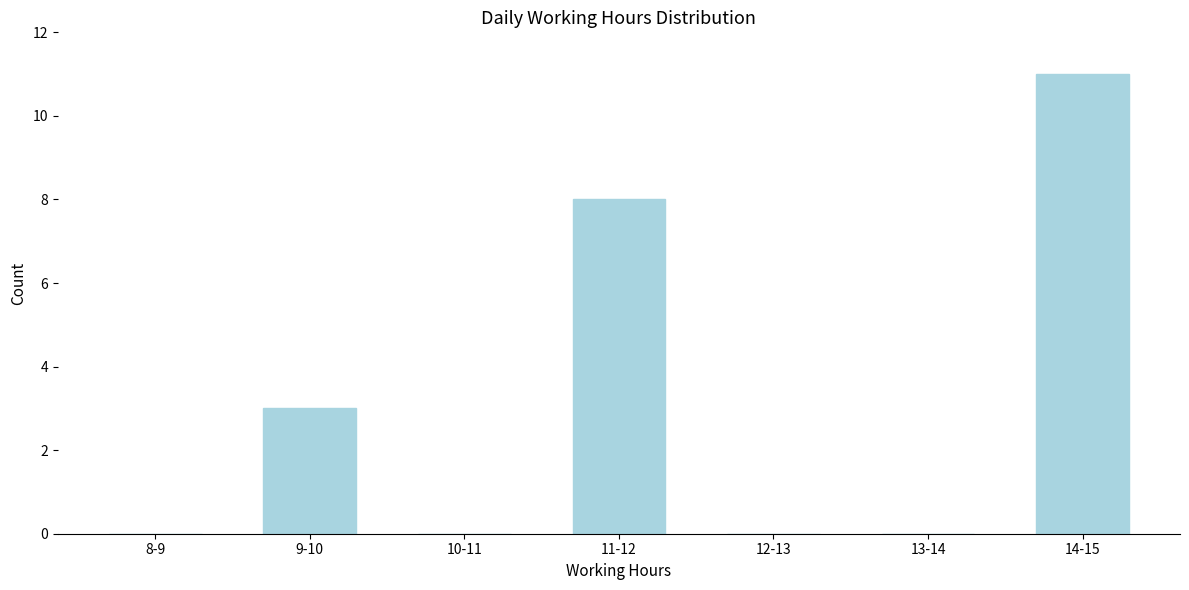

Reading left to right, transcribe all the data shown in this chart.

8-9=0	9-10=3	10-11=0	11-12=8	12-13=0	13-14=0	14-15=11